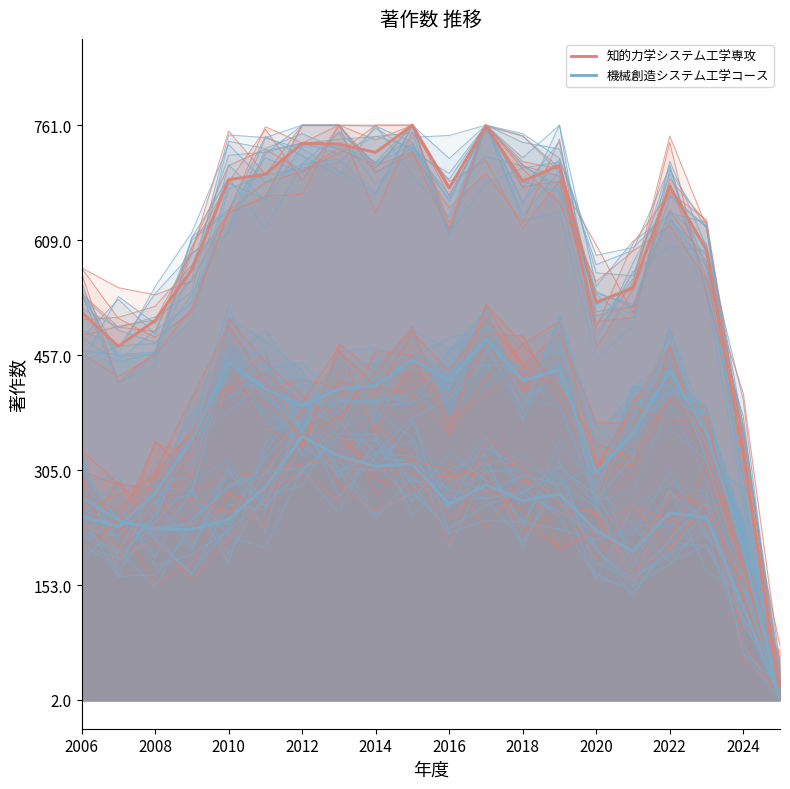

Between 13 and 18, which is larger?

13